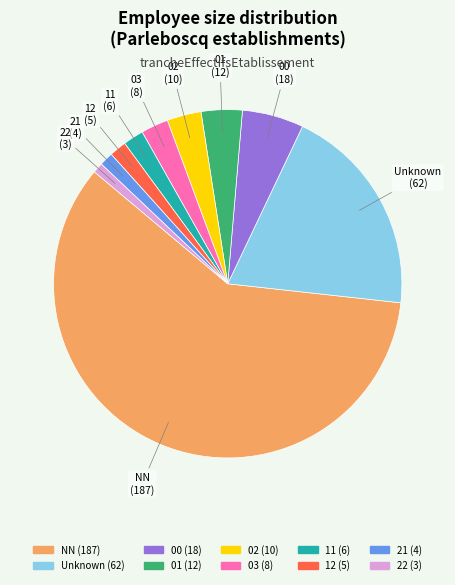

How many segments does this pie chart have?

10